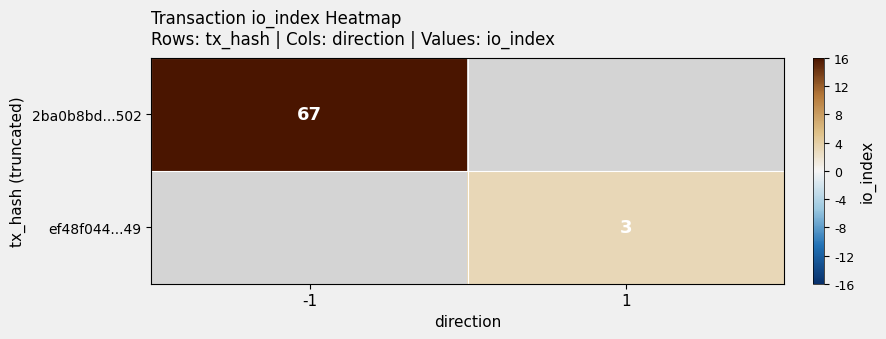

The value of 2ba0b8bd...502 at -1 is 42. True or false?

False